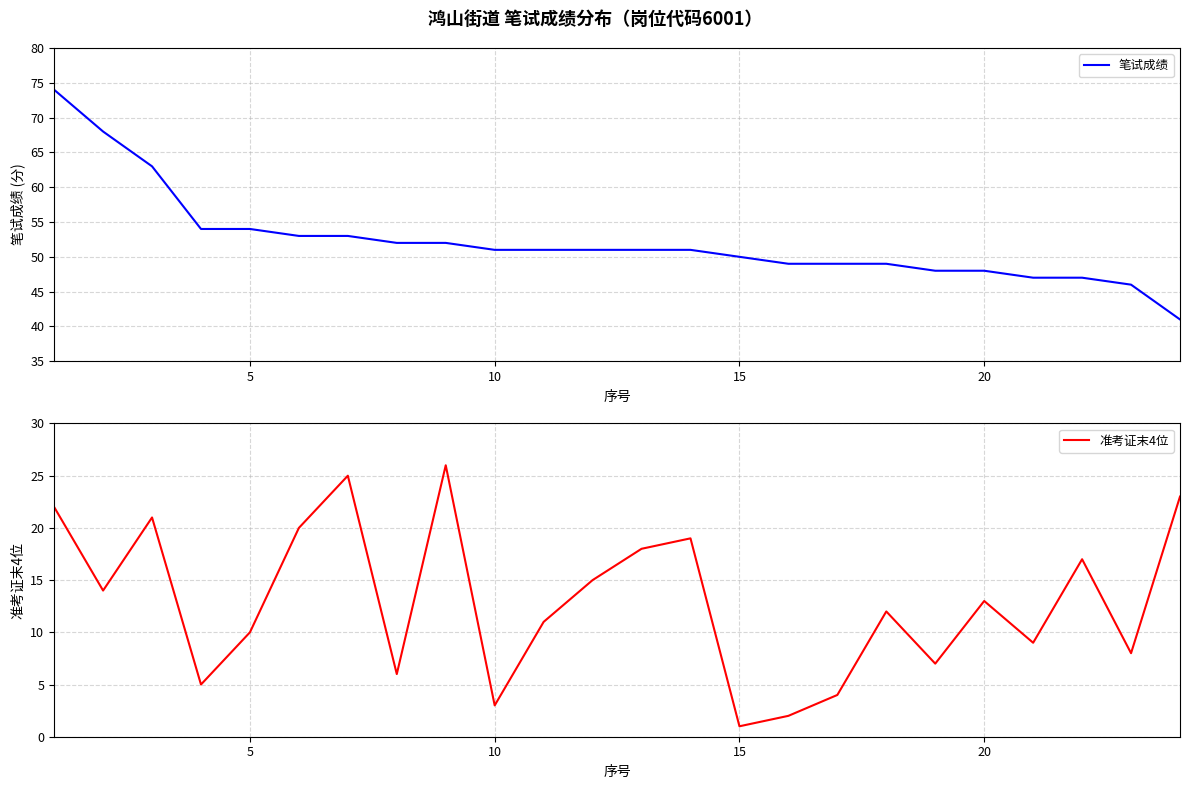

What is the highest value of the 笔试成绩 series?

74